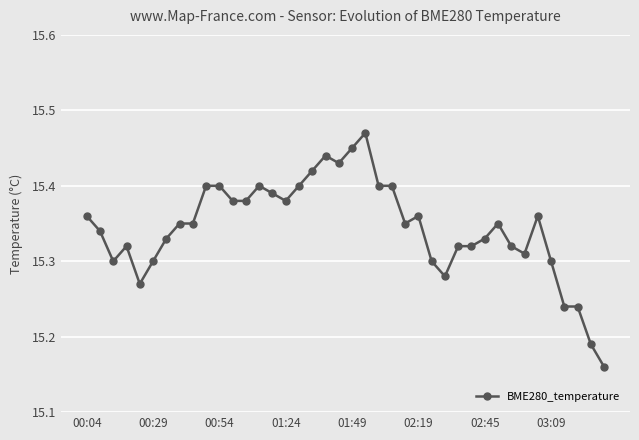

What is the difference between the second highest and minimum values?

0.3